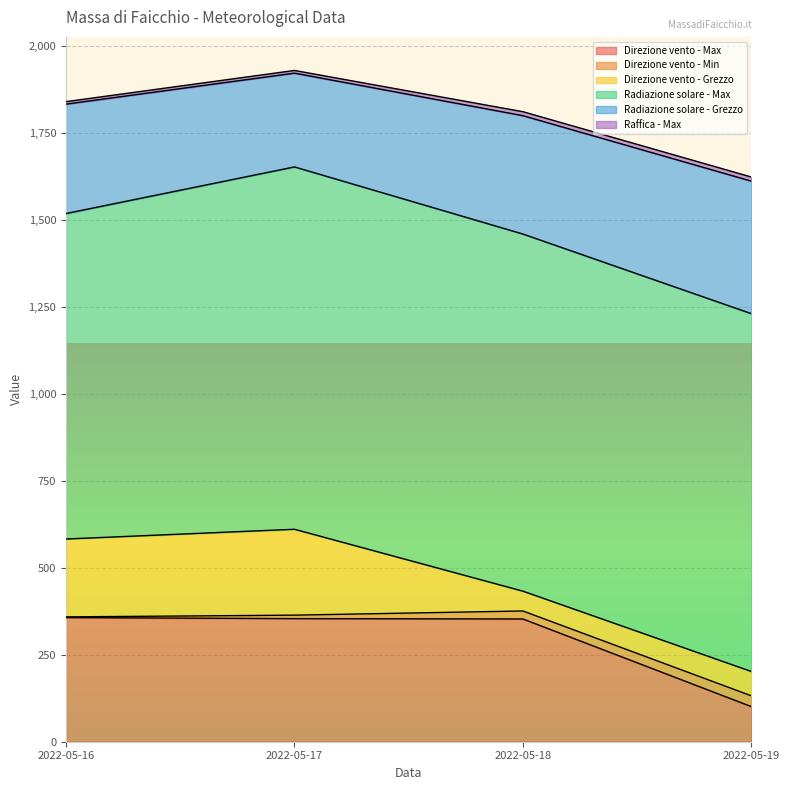

What is the sum of all Direzione vento - Min values?

66.0